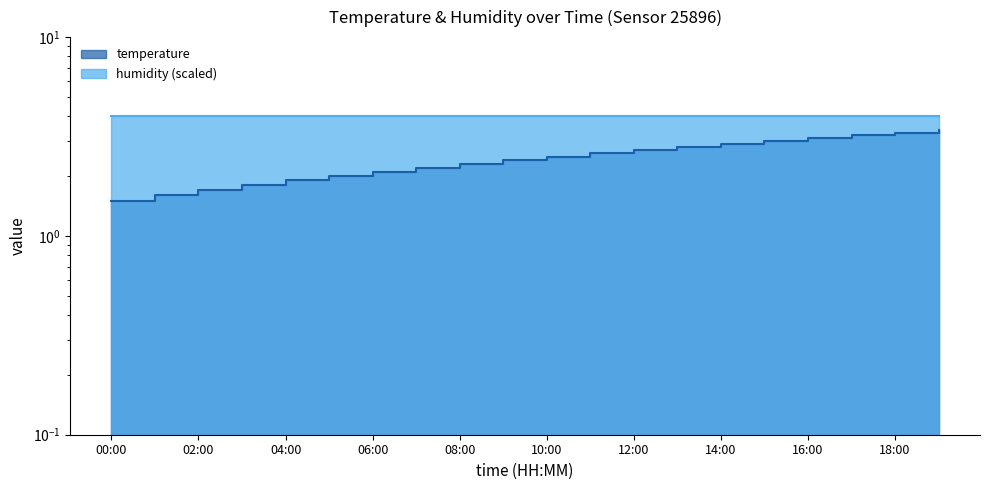

What is the change in value from 04:00 to 09:00?

+0.5